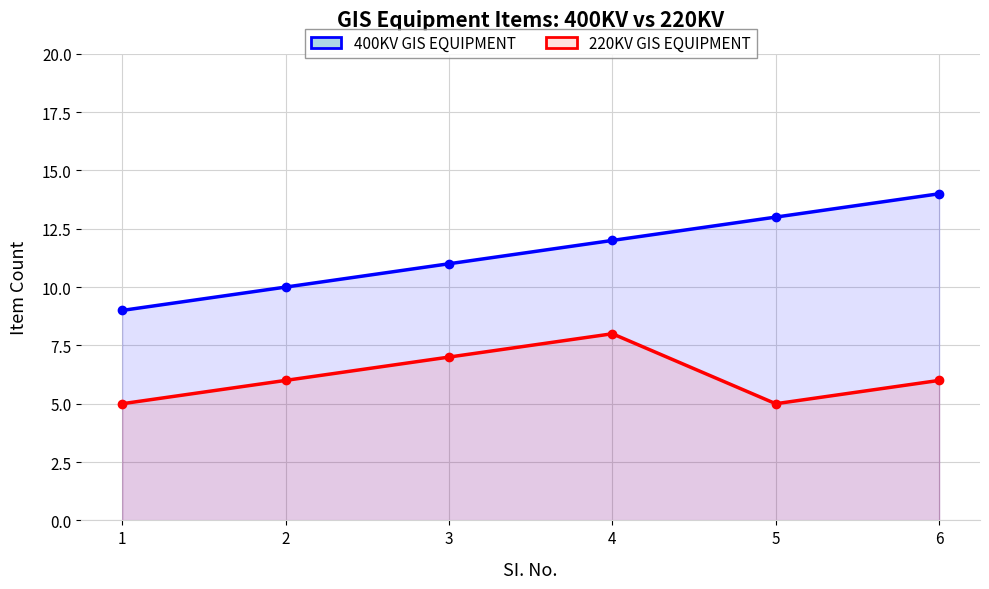

True or false: 400KV GIS EQUIPMENT and 220KV GIS EQUIPMENT intersect in this chart.

False